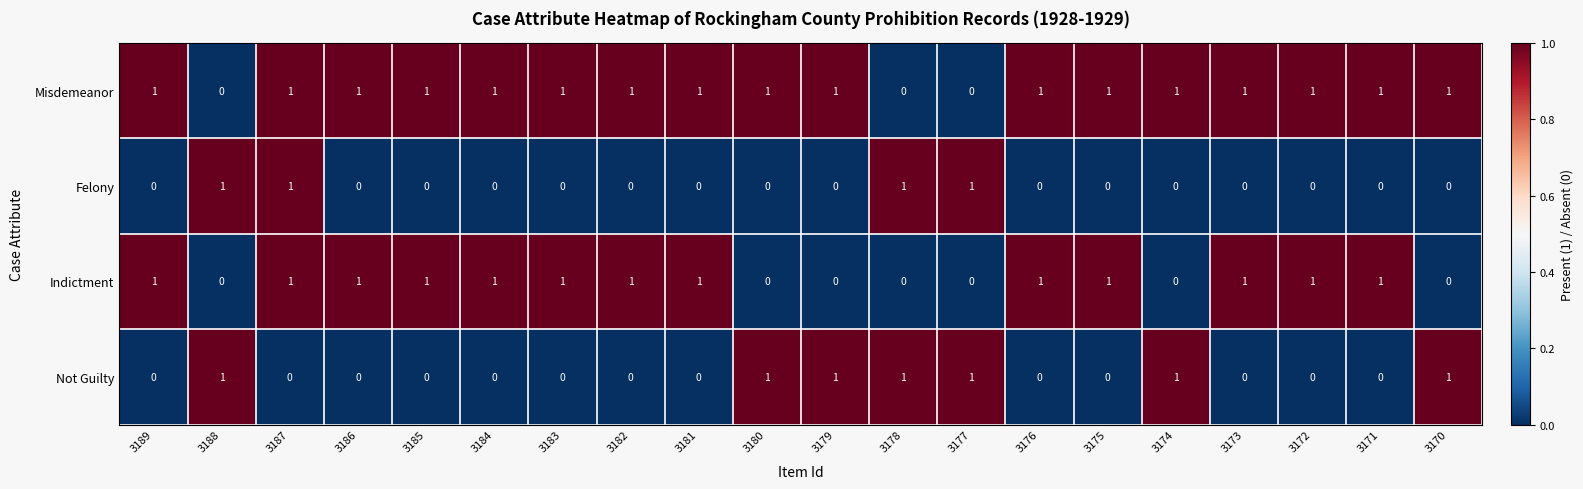

At which category is the sum across all series the highest?

3187